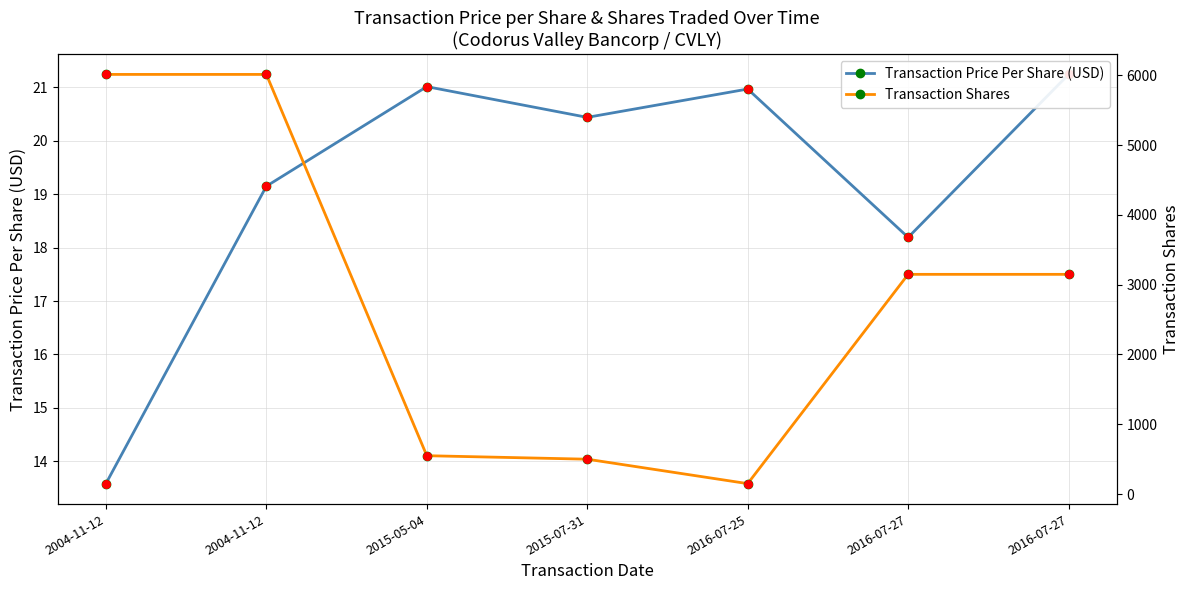

At how many categories does at least one series exceed 1952?

4